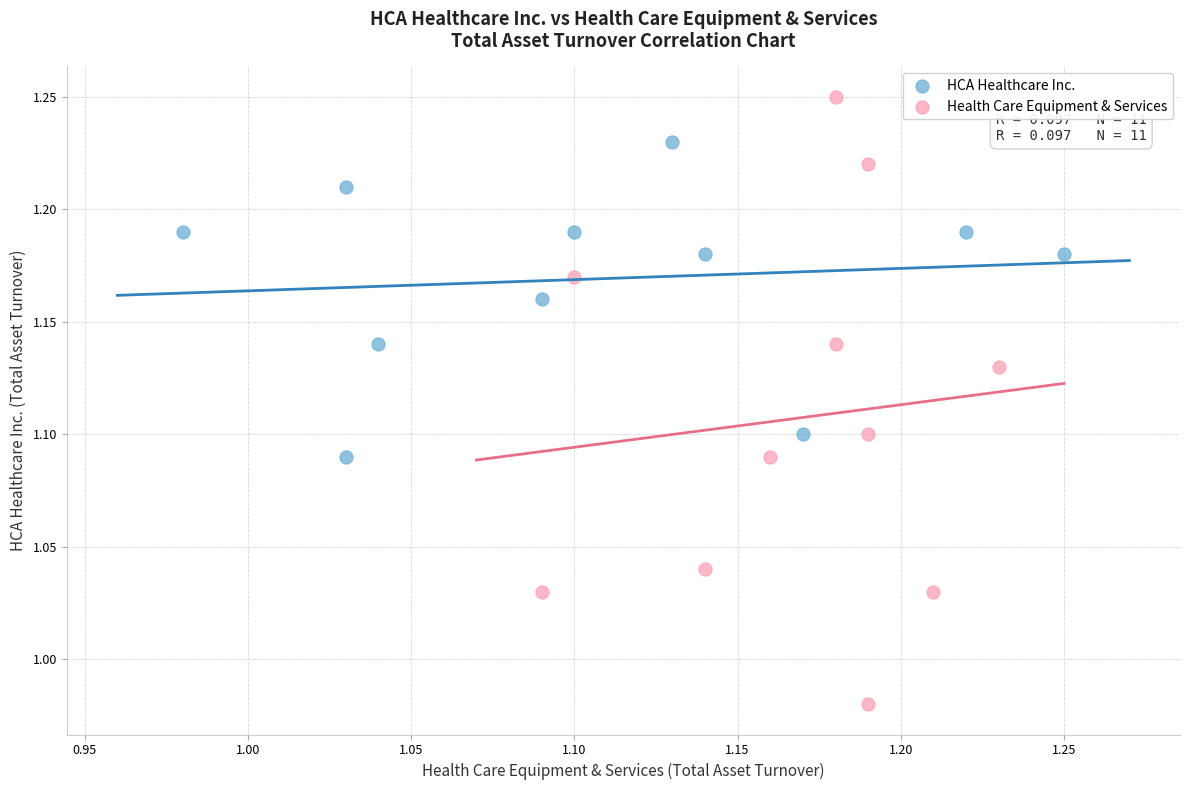

Which series reaches the minimum Y coordinate?

Health Care Equipment & Services